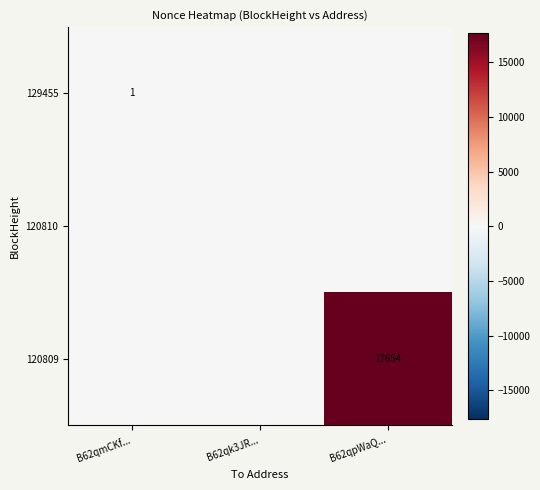

The value of 120809 at B62qpWaQ... is 24640. True or false?

False